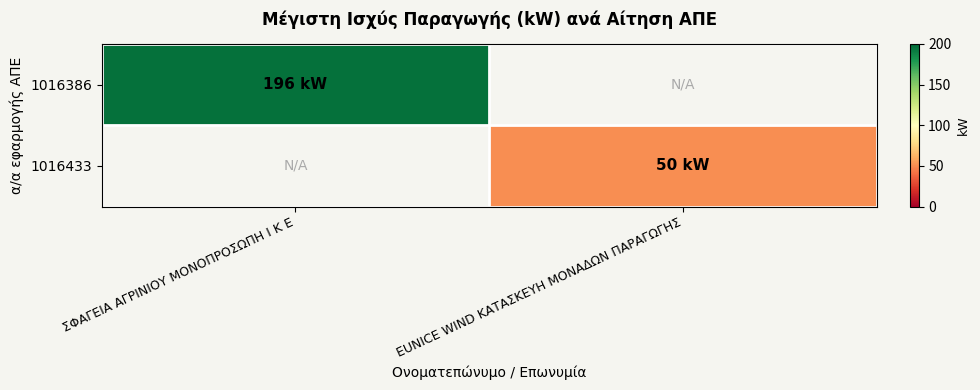

Reading right to left, what are all the values shown in this chart?

1016386: EUNICE WIND ΚΑΤΑΣΚΕΥΗ ΜΟΝΑΔΩΝ ΠΑΡΑΓΩΓΗΣ=0	ΣΦΑΓΕΙΑ ΑΓΡΙΝΙΟΥ ΜΟΝΟΠΡΟΣΩΠΗ Ι Κ Ε=196
1016433: EUNICE WIND ΚΑΤΑΣΚΕΥΗ ΜΟΝΑΔΩΝ ΠΑΡΑΓΩΓΗΣ=50	ΣΦΑΓΕΙΑ ΑΓΡΙΝΙΟΥ ΜΟΝΟΠΡΟΣΩΠΗ Ι Κ Ε=0